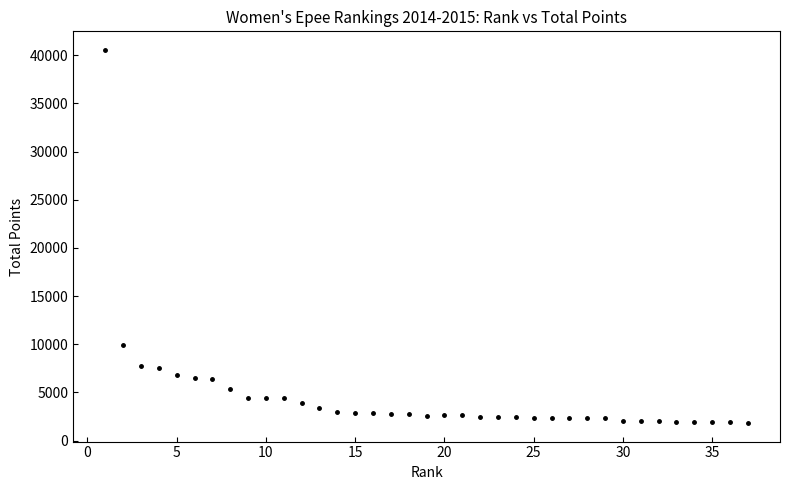

What Y value in the scatter plot is closest to 21192?

9892